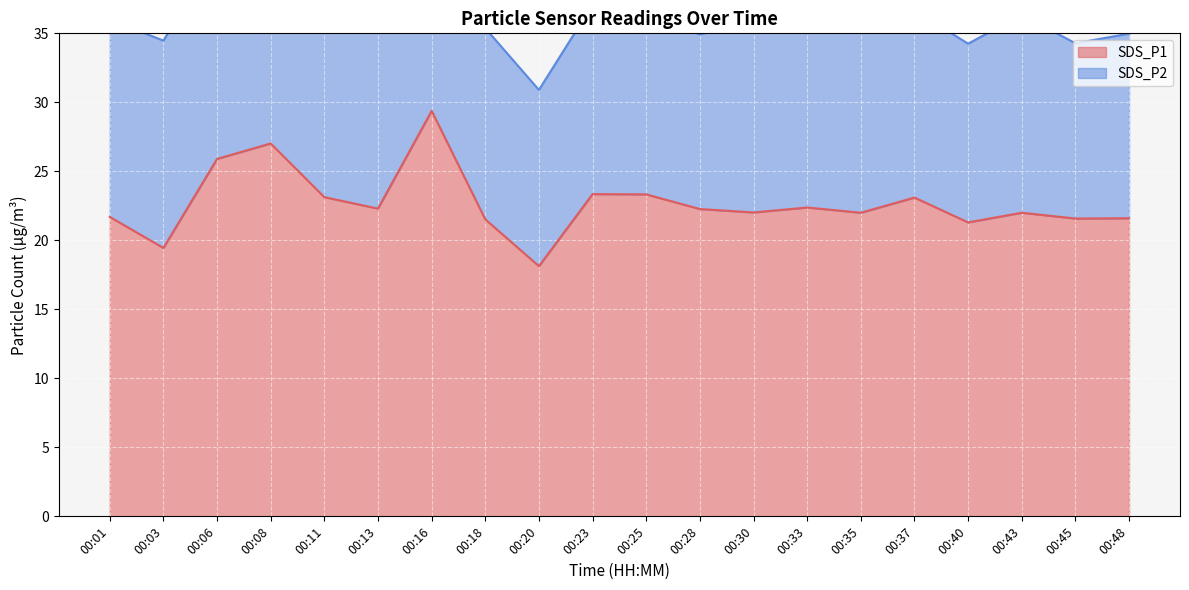

Is it true that the value at 00:01 is 34.6?

False